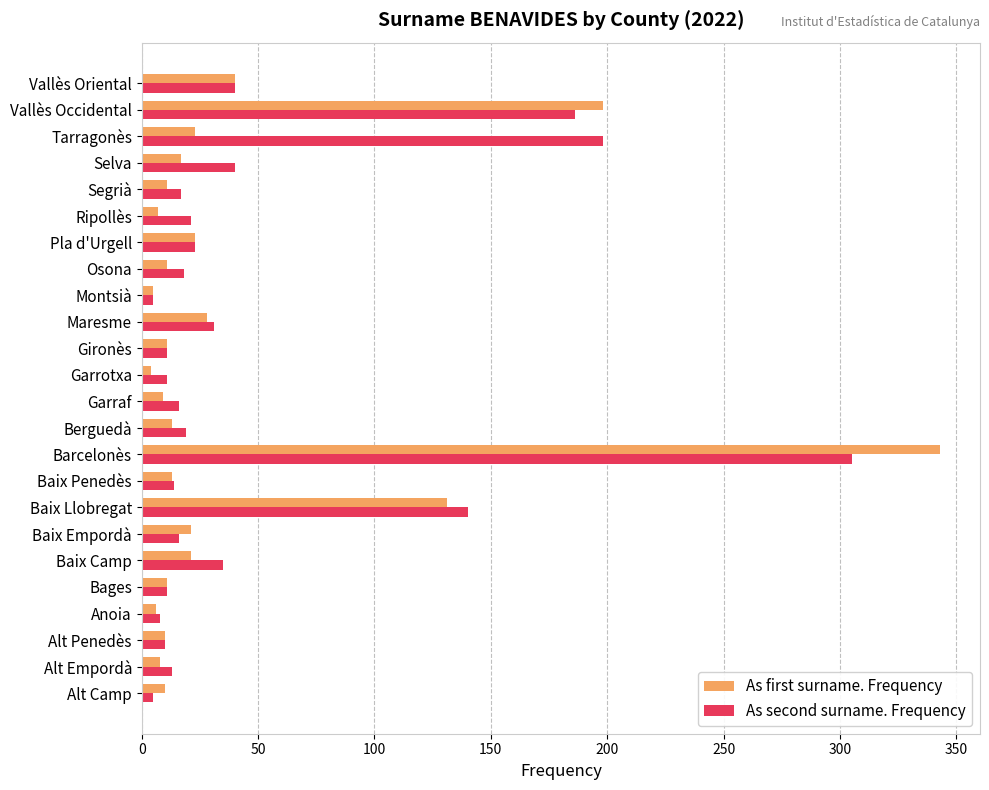

Where is As first surname. Frequency nearest to the value 173?

Vallès Occidental